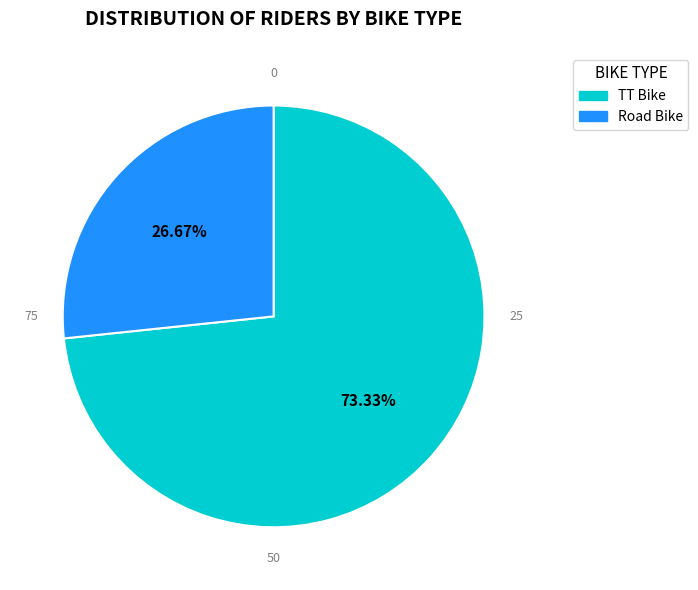

Count the number of slices in the pie.

2